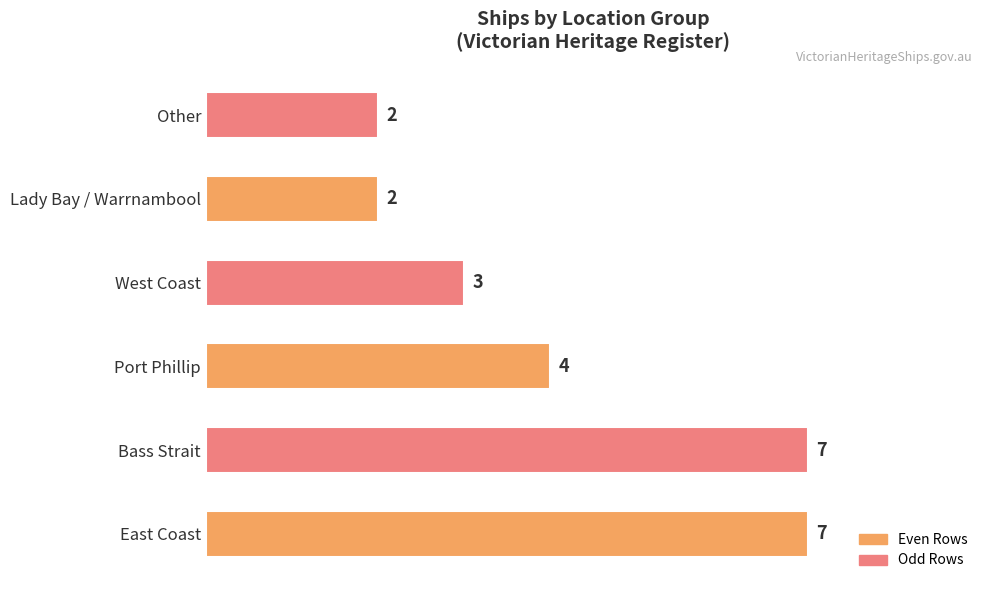

How many values are between 2 and 7?

6